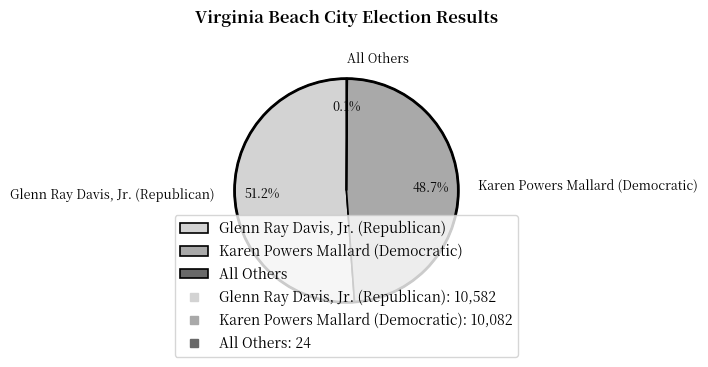

What is the largest slice in the pie chart?

Glenn Ray Davis, Jr. (Republican)